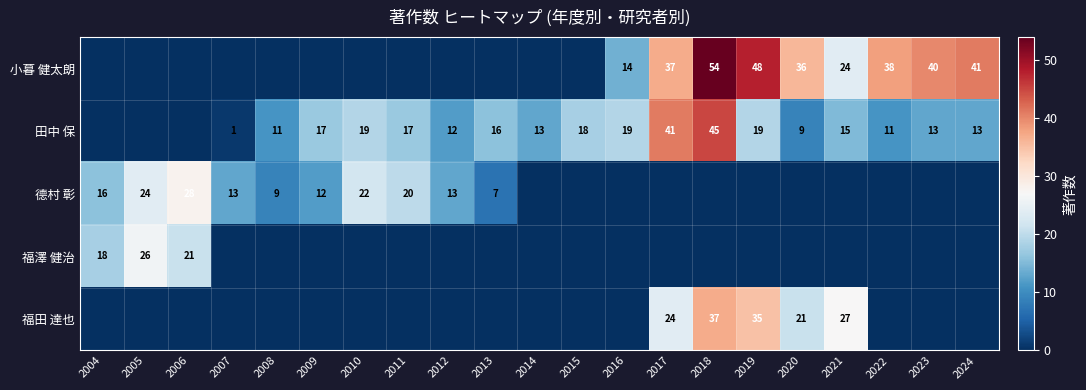

Is it true that 德村 彰 equals 18 at 2012?

False